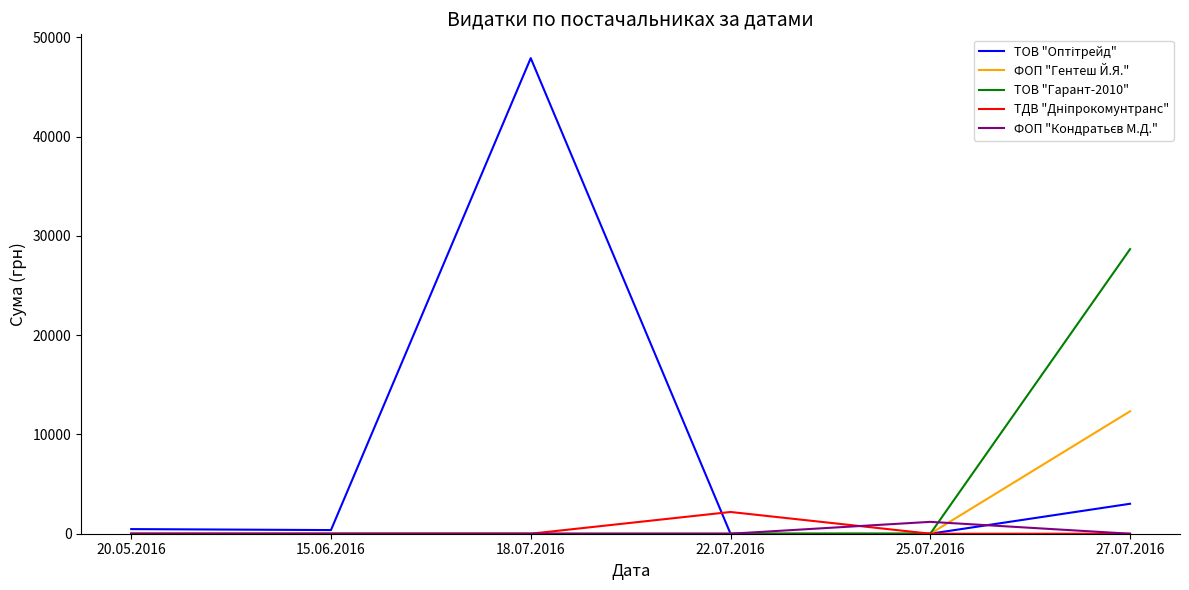

Between 22.07.2016 and 27.07.2016, which series saw the biggest shift?

ТОВ "Гарант-2010"